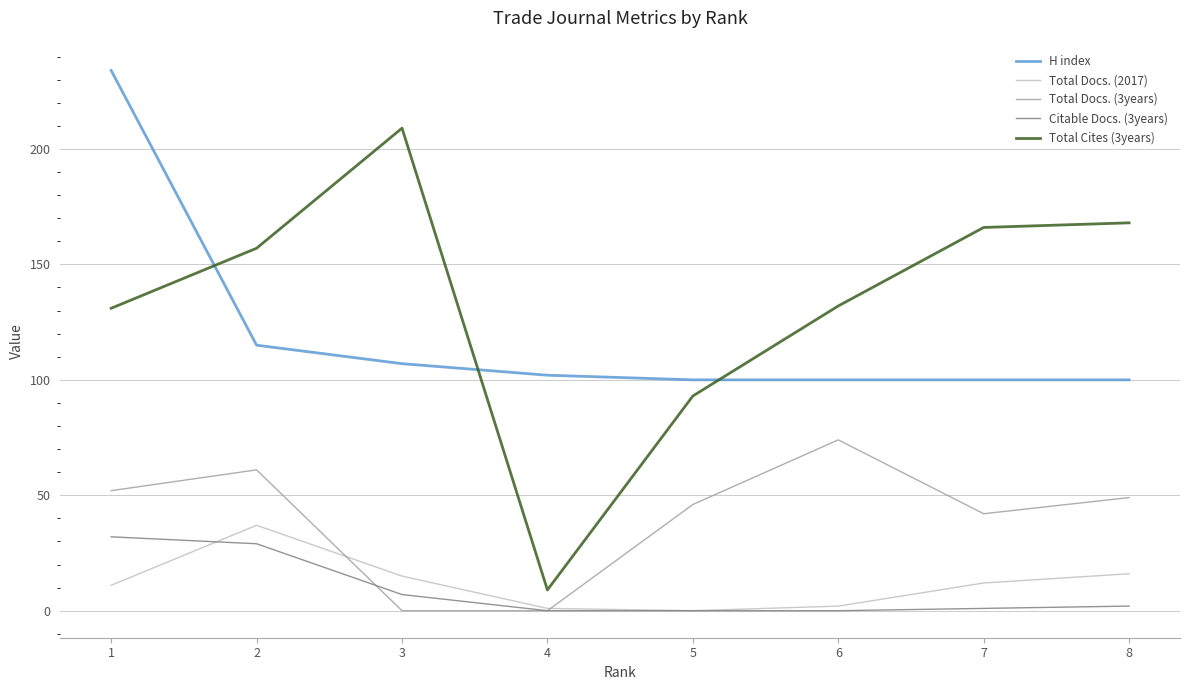

True or false: Citable Docs. (3years) has a value of 0 at 6.

True